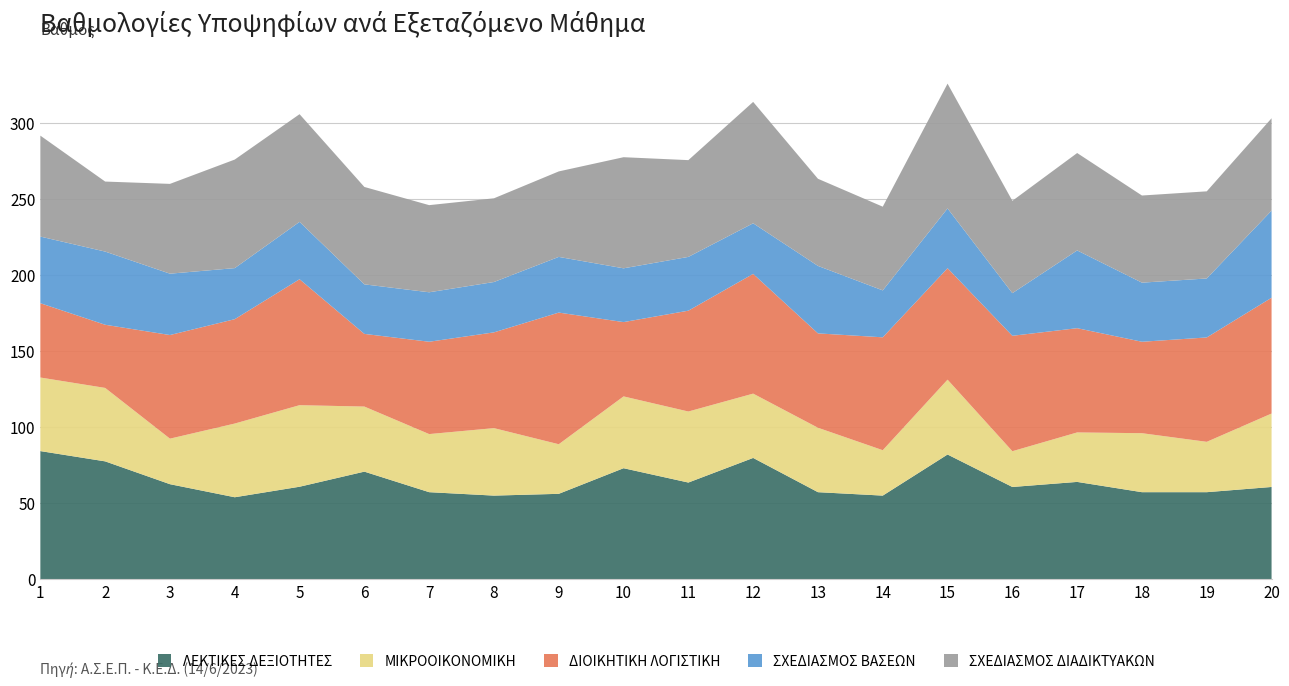

Reading left to right, what are all the values shown in this chart?

ΛΕΚΤΙΚΕΣ ΔΕΞΙΟΤΗΤΕΣ: 84.2	77.5	62.5	53.9	60.8	70.8	57.2	55.0	56.2	73.0	63.6	79.8	57.2	55.0	82.0	60.7	64.0	57.2	57.2	60.7
ΜΙΚΡΟΟΙΚΟΝΟΜΙΚΗ: 48.3	48.2	29.9	48.4	53.6	42.8	38.2	44.3	32.6	47.2	46.7	42.2	42.3	29.8	49.2	23.5	32.5	38.8	33.1	48.2
ΔΙΟΙΚΗΤΙΚΗ ΛΟΓΙΣΤΙΚΗ: 48.8	41.5	68.1	68.6	82.8	47.8	60.7	62.9	86.5	48.8	66.2	78.7	62.0	74.2	73.2	75.8	68.5	60.1	68.6	76.1
ΣΧΕΔΙΑΣΜΟΣ ΒΑΣΕΩΝ: 43.8	48.1	40.3	33.5	37.7	32.5	32.5	33.1	36.6	35.3	35.3	33.2	44.3	30.8	39.2	28.0	51.1	38.8	38.8	57.2
ΣΧΕΔΙΑΣΜΟΣ ΔΙΑΔΙΚΤΥΑΚΩΝ: 66.3	46.0	59.0	71.3	70.8	64.0	57.2	55.0	56.2	73.0	63.6	79.8	57.2	55.0	82.0	60.7	64.0	57.2	57.2	60.7